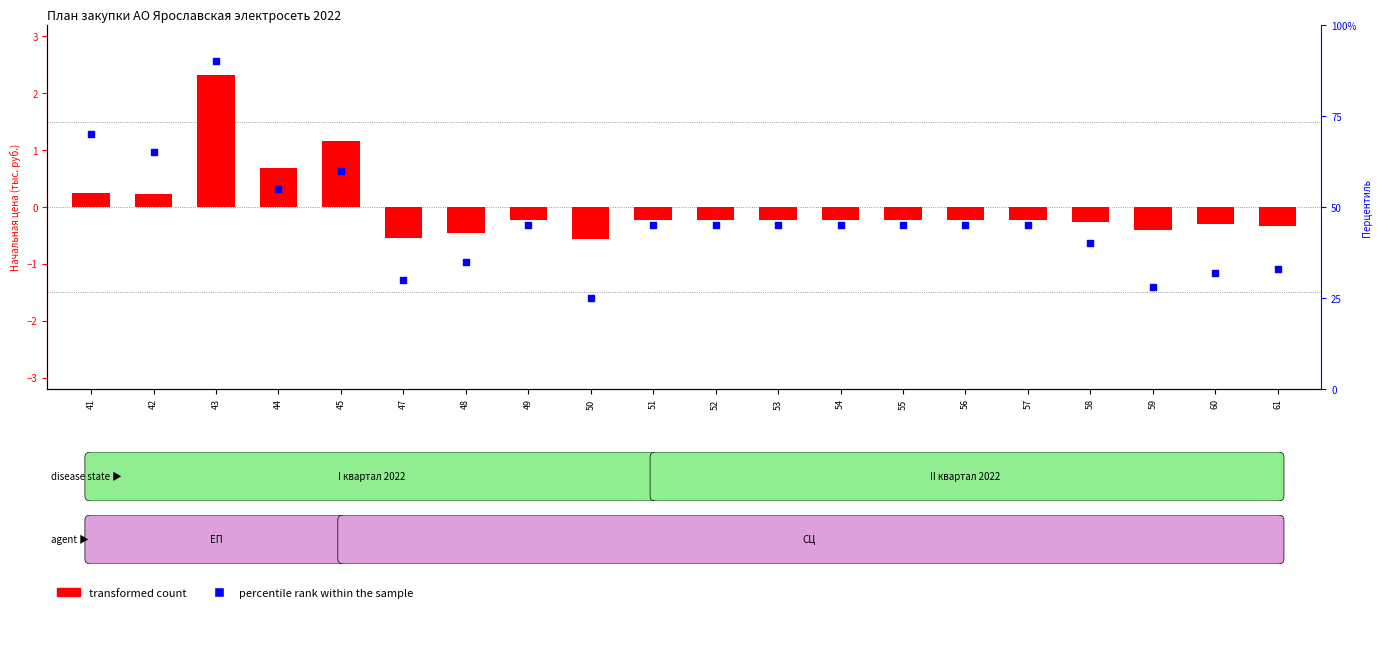

What is the change in value from 42 to 60?

-33